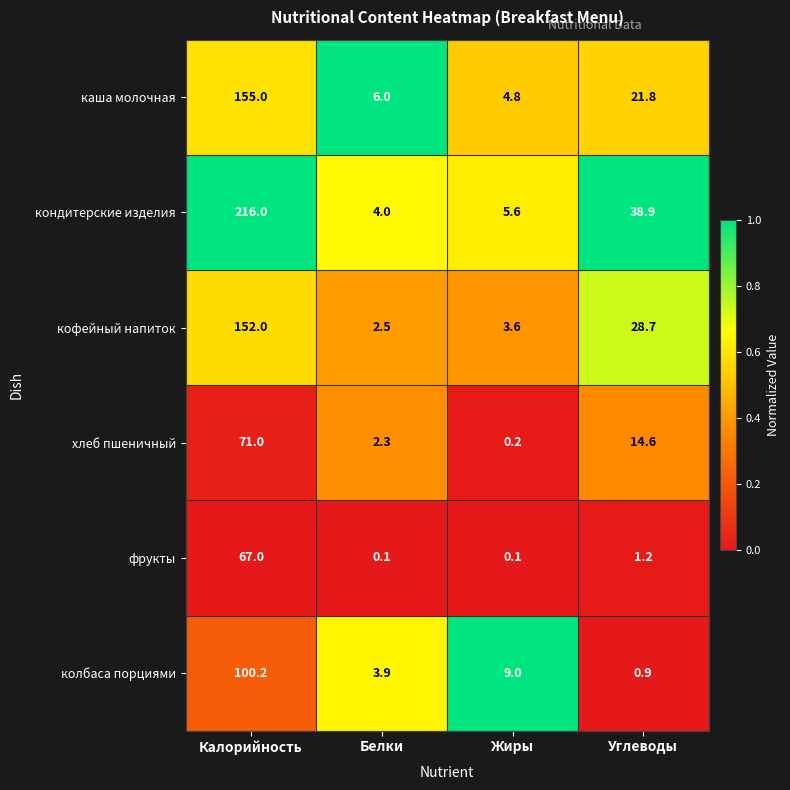

What value does the кофейный напиток series have at Калорийность?

152.0